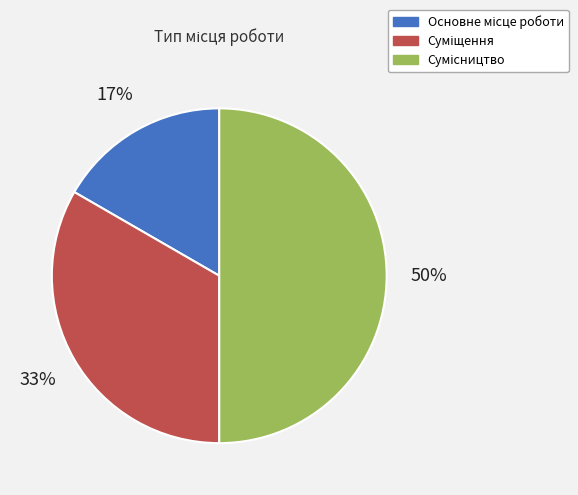

To the nearest percent, what is the average slice percentage?

33%